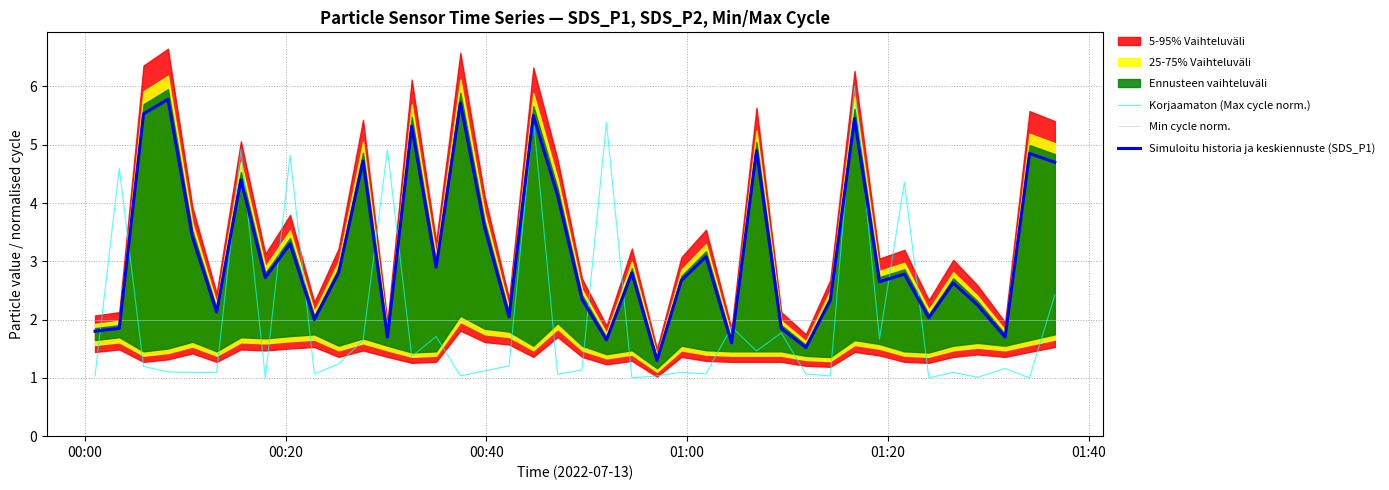

How many data points does each series have?

40